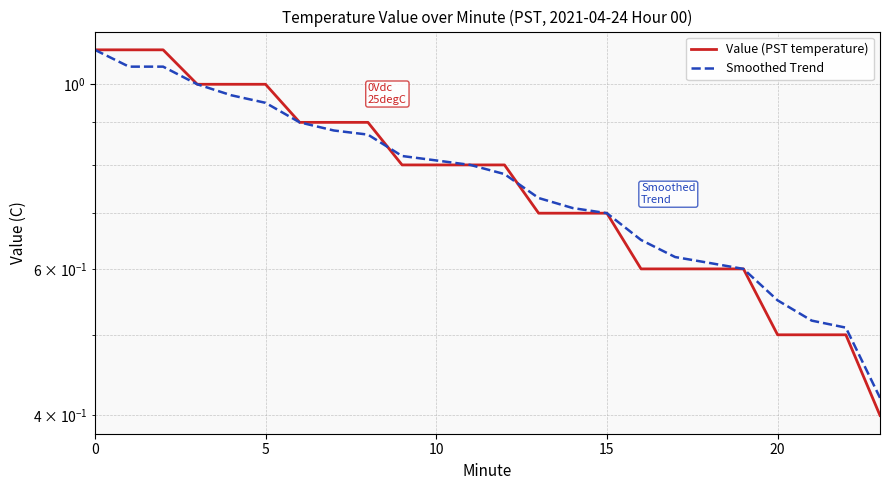

Which series has the largest range (max minus min)?

Value (PST temperature)